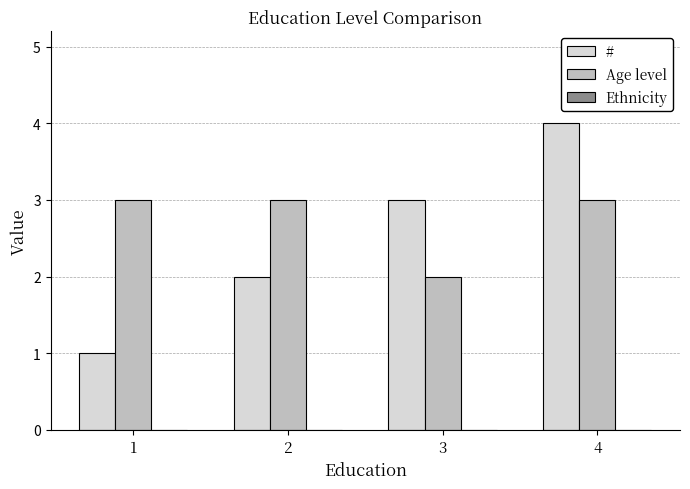

Rank the series by their maximum value, from highest to lowest.

#, Age level